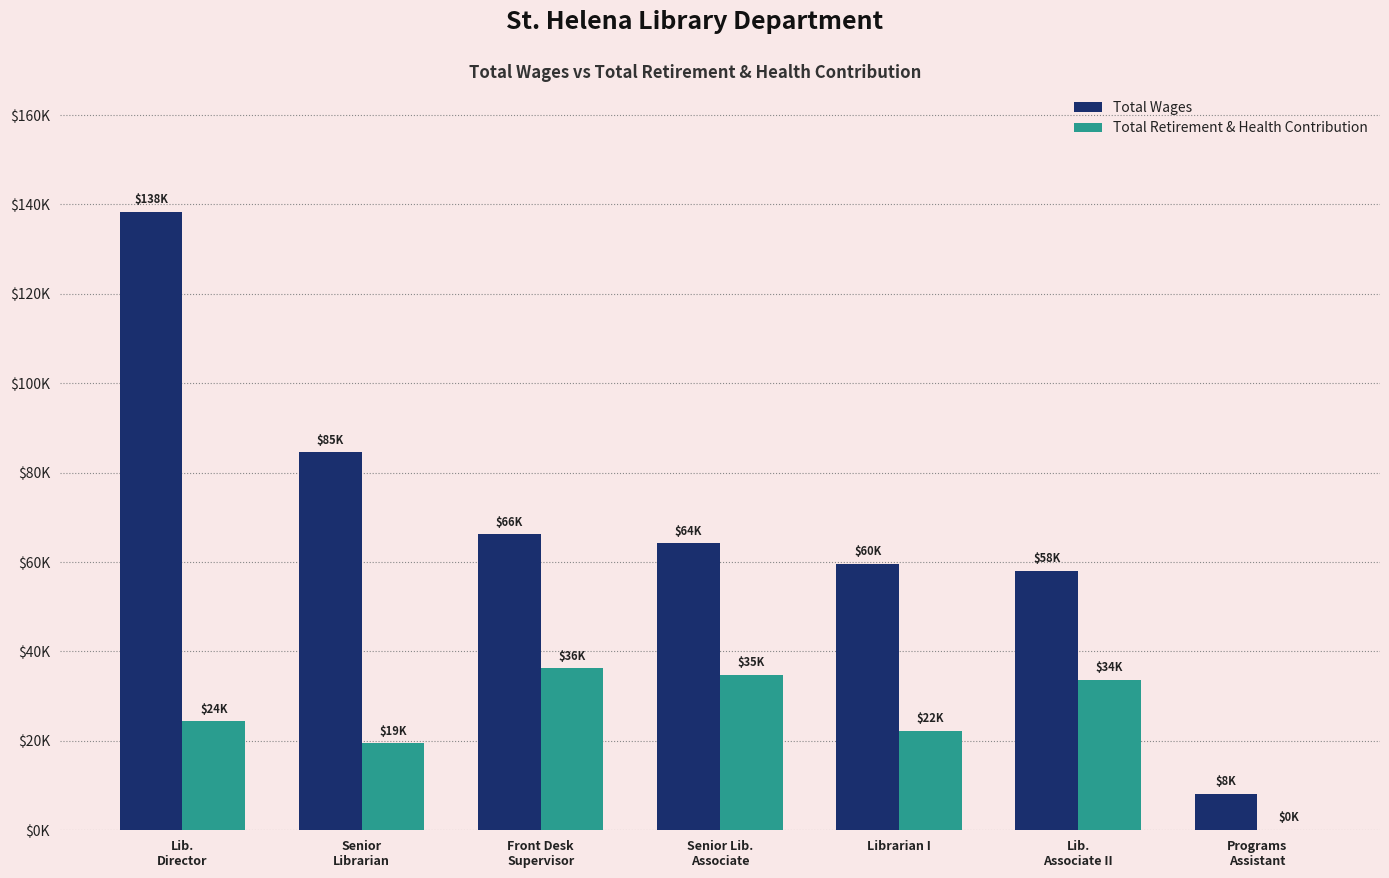

What are all the series names shown in the legend?

Total Wages, Total Retirement & Health Contribution